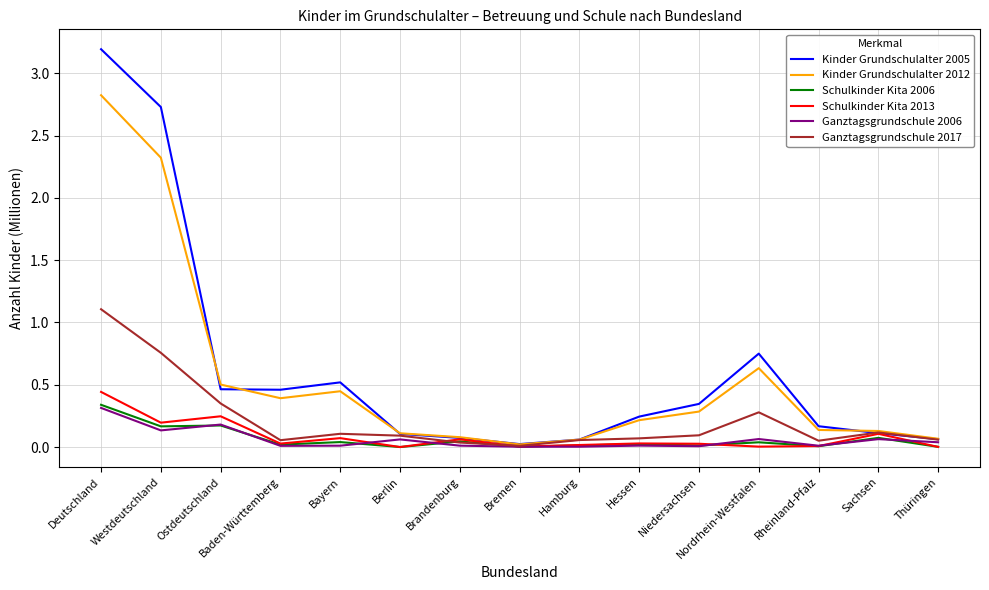

Which category has the highest value across all series?

Deutschland